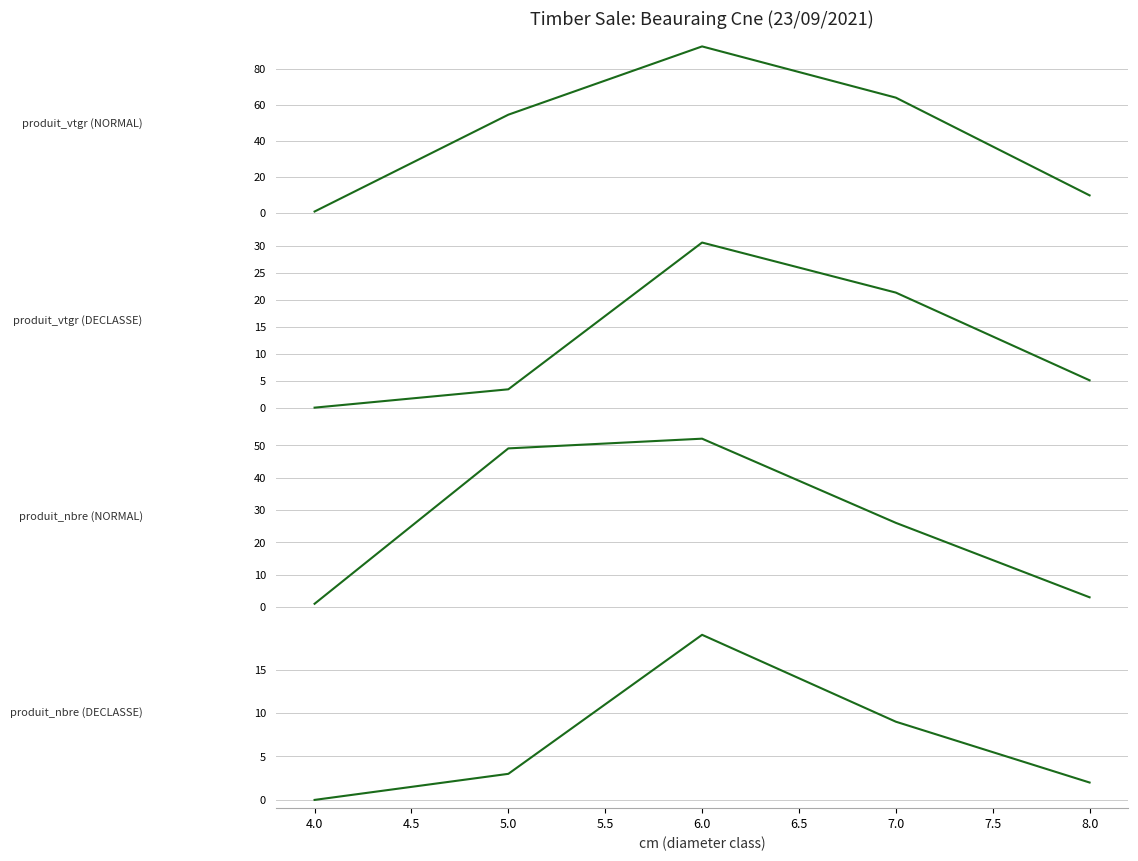

True or false: produit_vtgr (NORMAL) and produit_vtgr (DECLASSE) intersect in this chart.

False